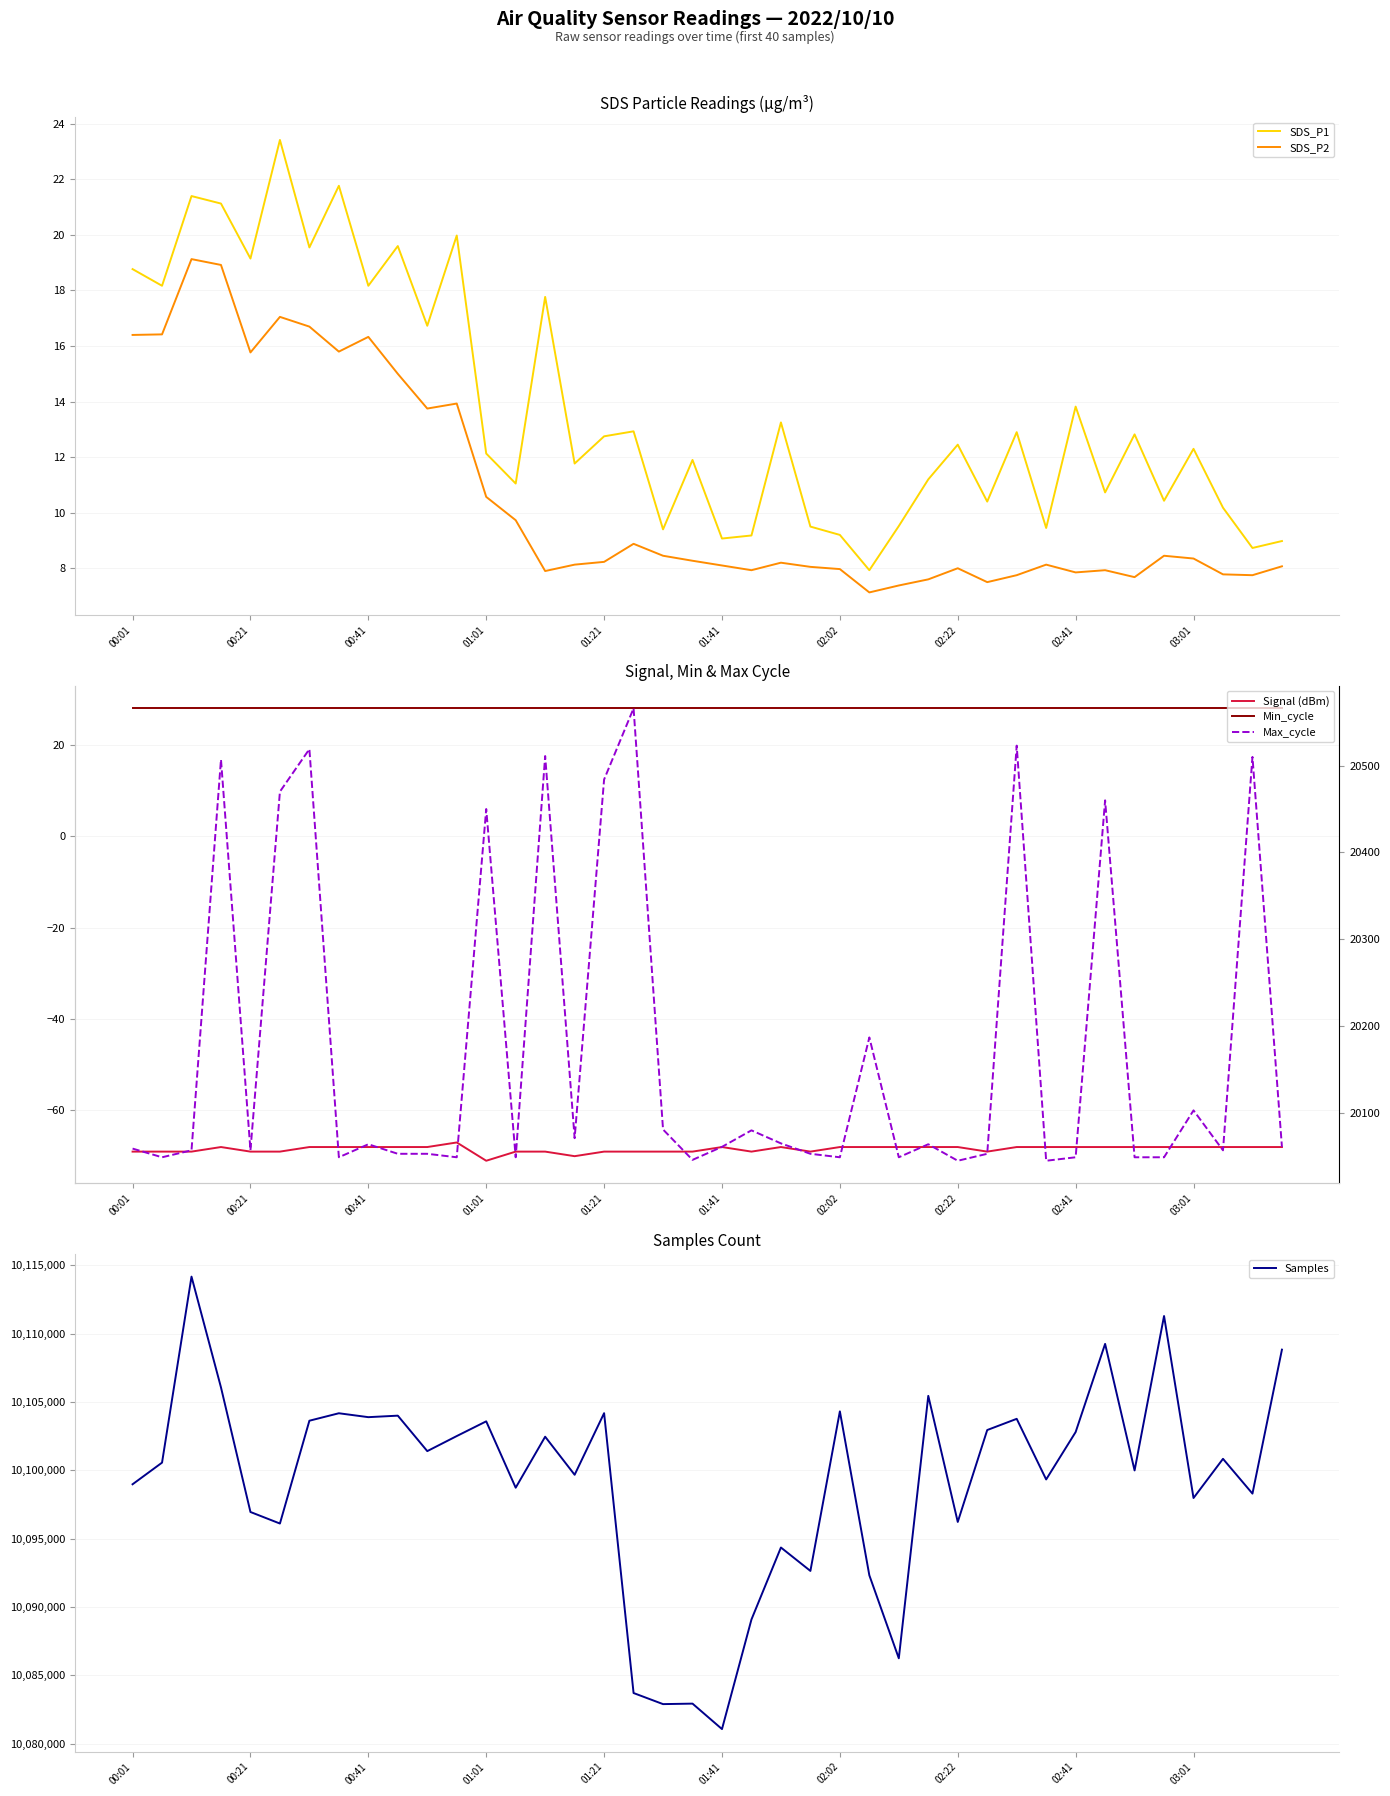

Which series has the largest total across all categories?

Samples